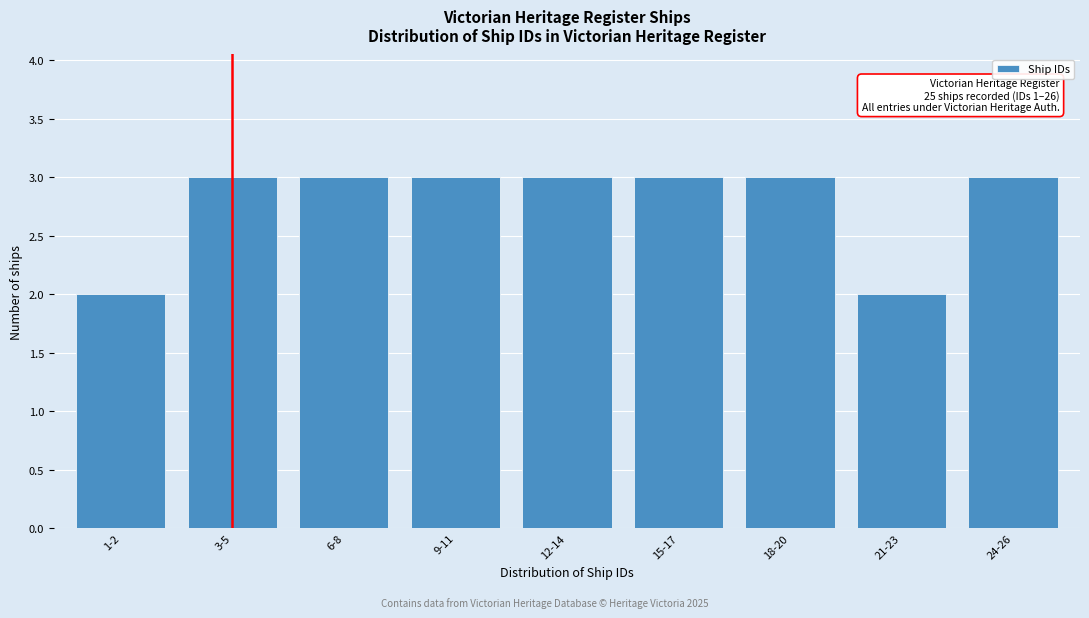

Reading left to right, transcribe all the data shown in this chart.

2	3	3	3	3	3	3	2	3